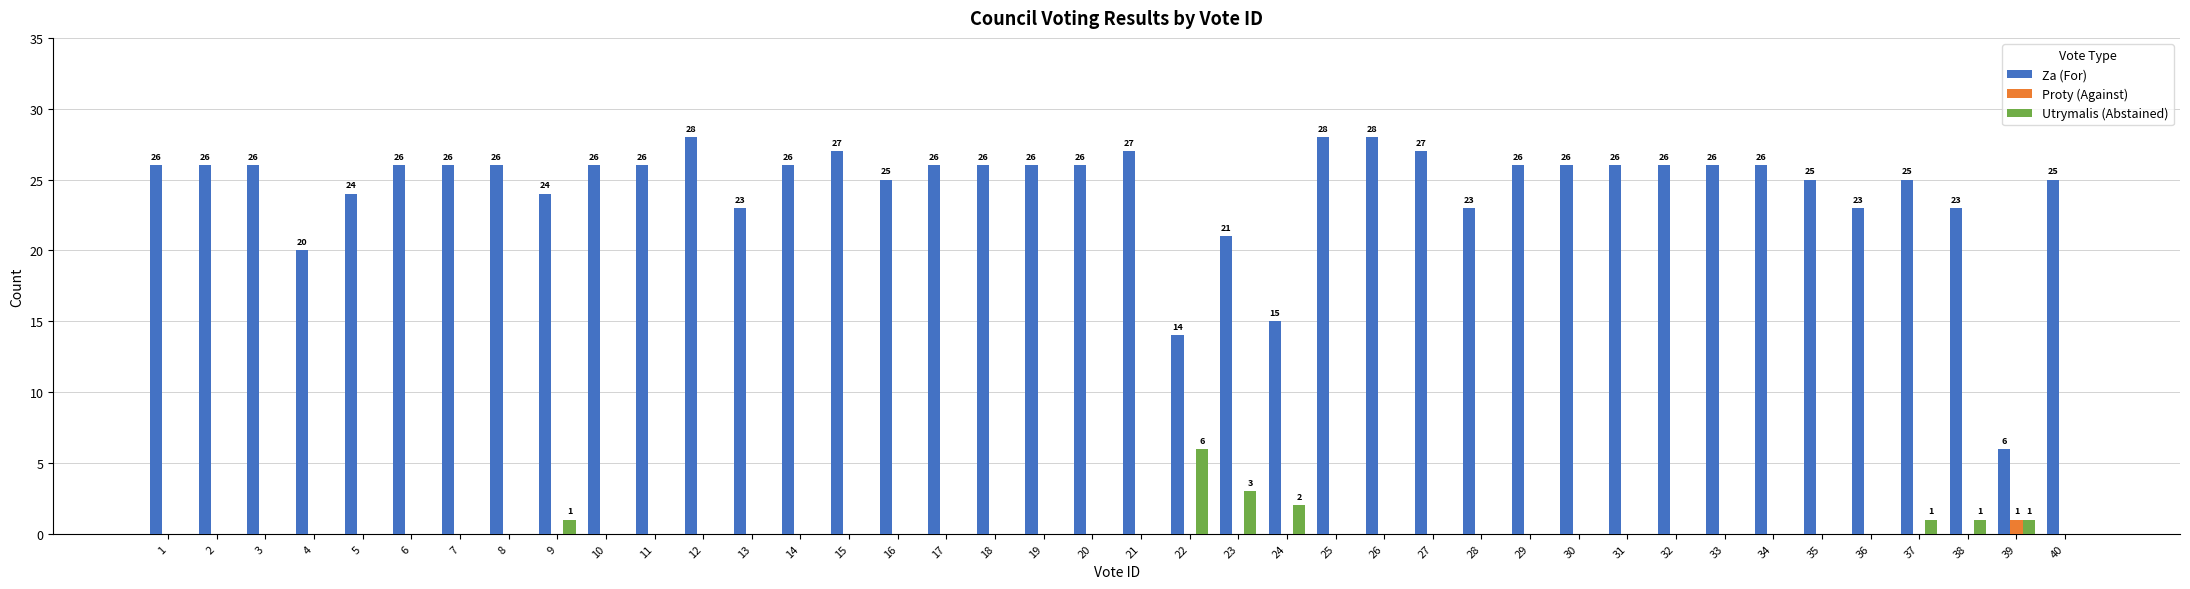

What is the maximum value shown in the chart?

28